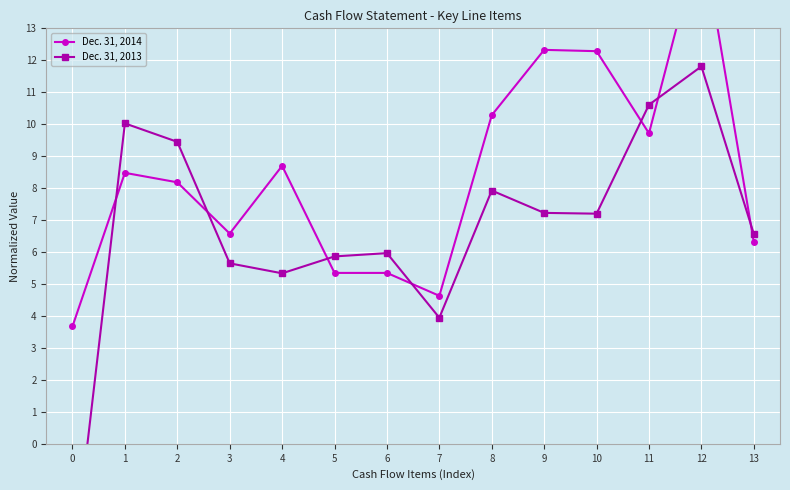

What is the maximum value shown in the chart?

16.0